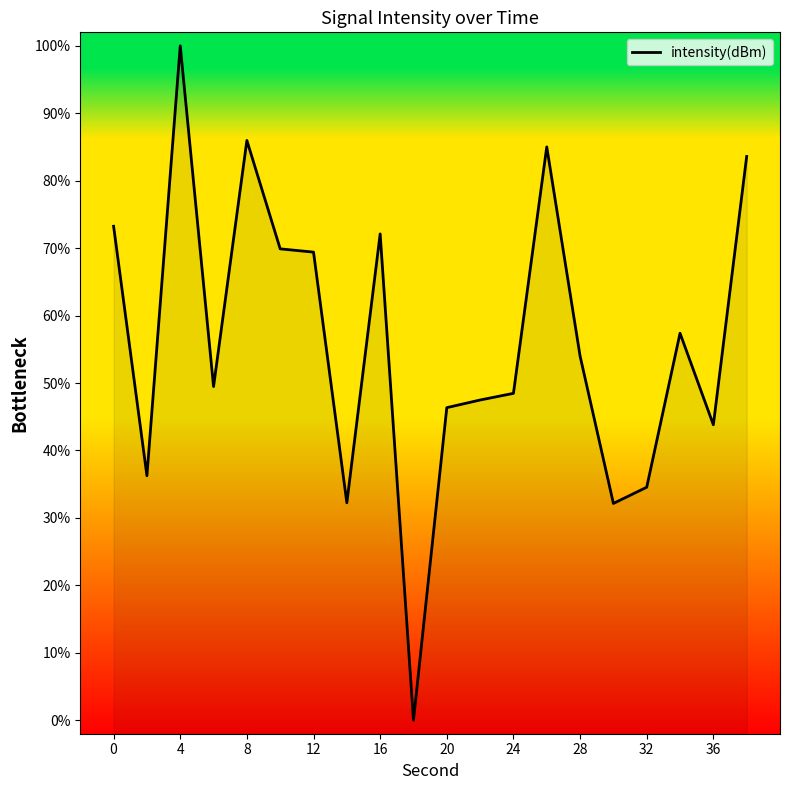

How many distinct data groups are displayed?

1